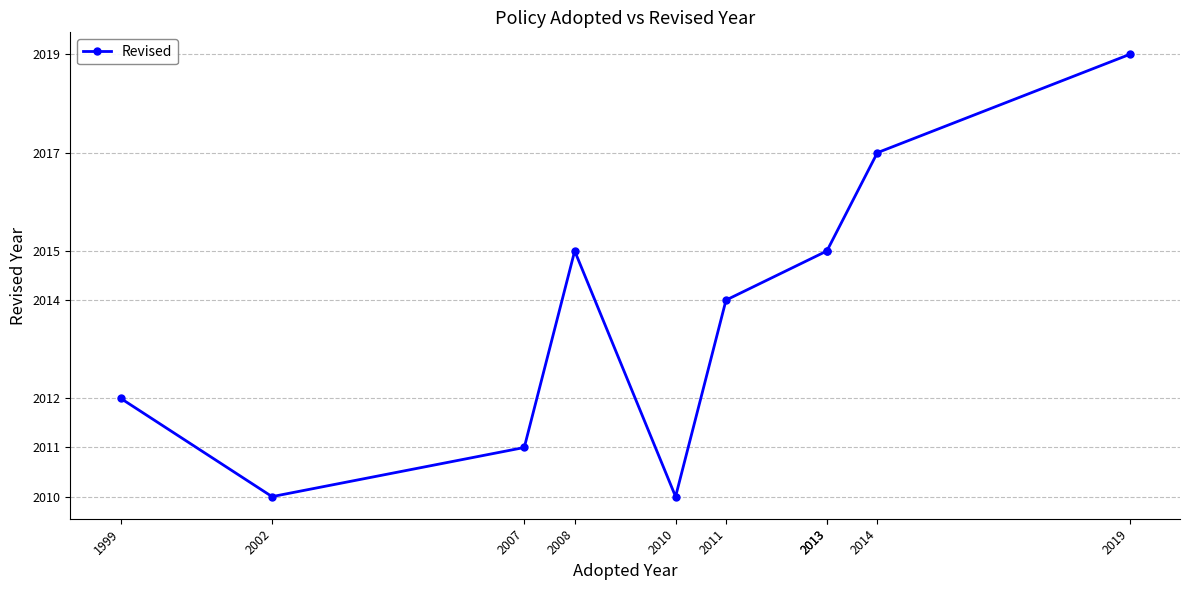

True or false: the data shows 902 at 1999.

False